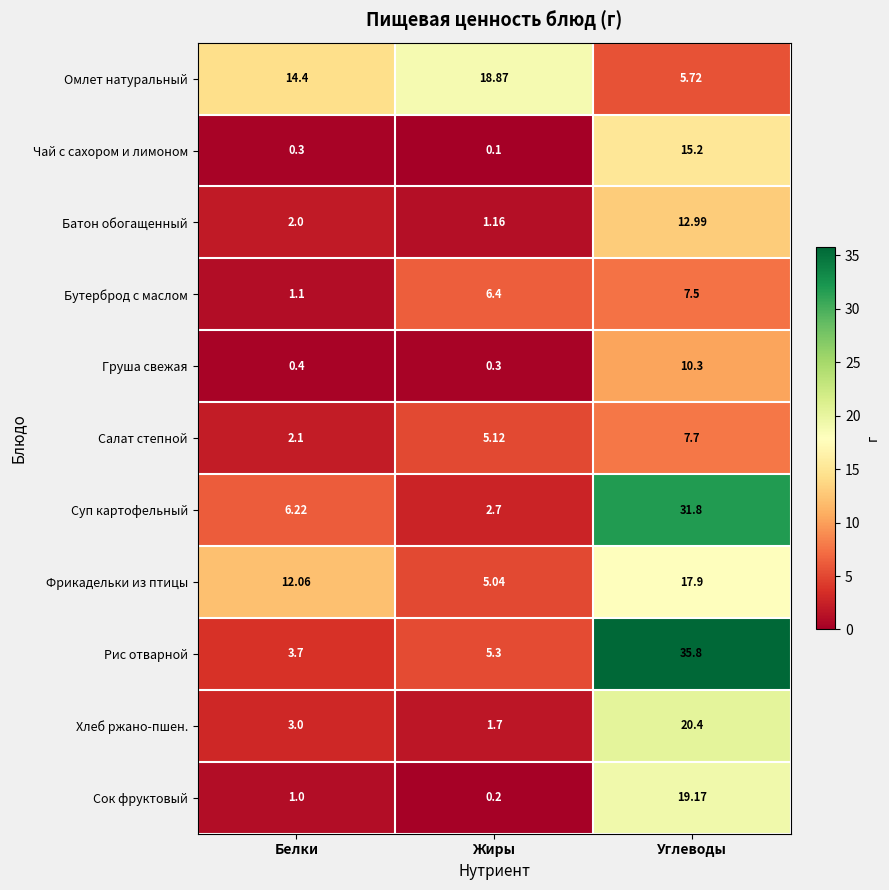

Which series has the largest range (max minus min)?

Рис отварной